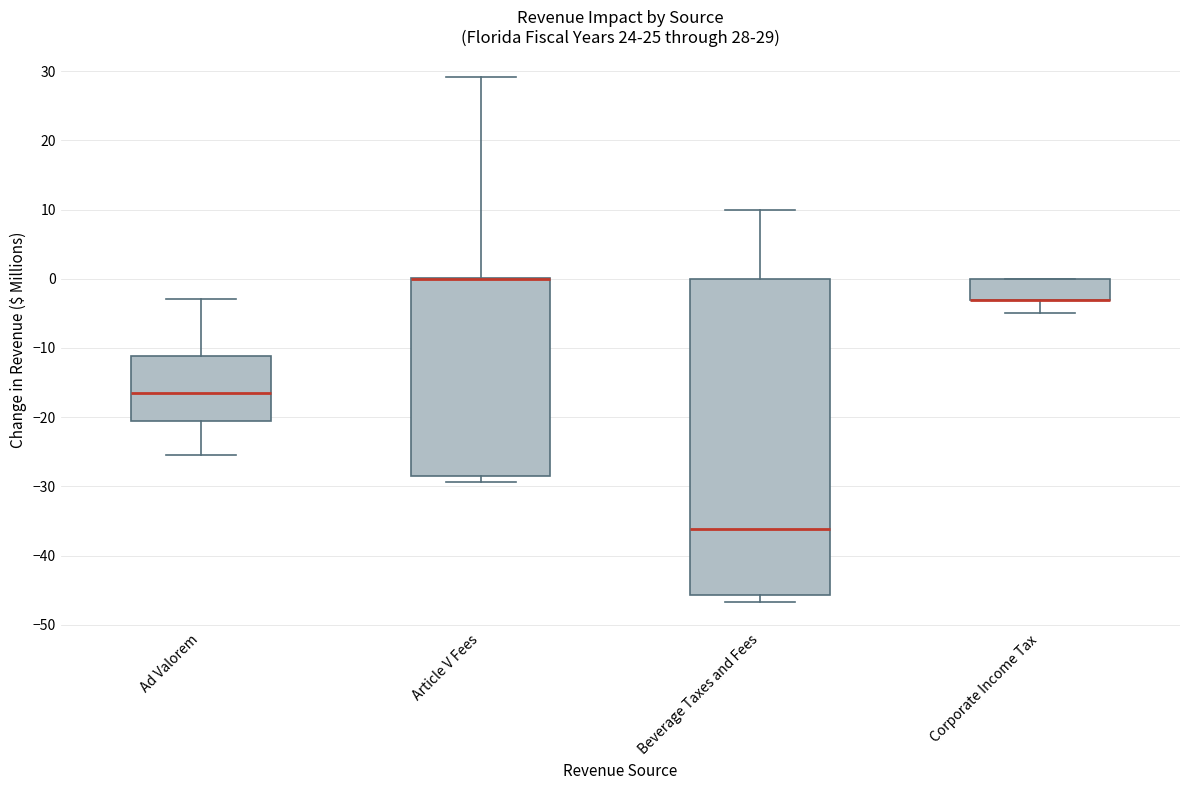

Comparing the boxes themselves (not the whiskers), which one is the tallest?

Beverage Taxes and Fees